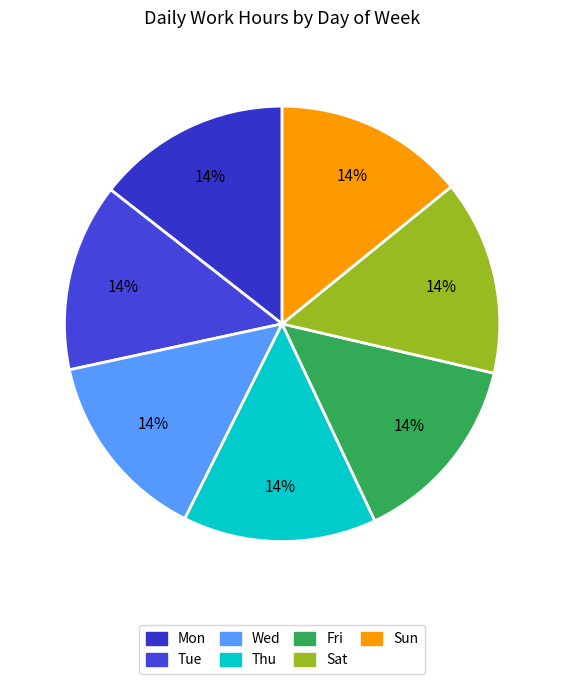

Count the number of slices in the pie.

7